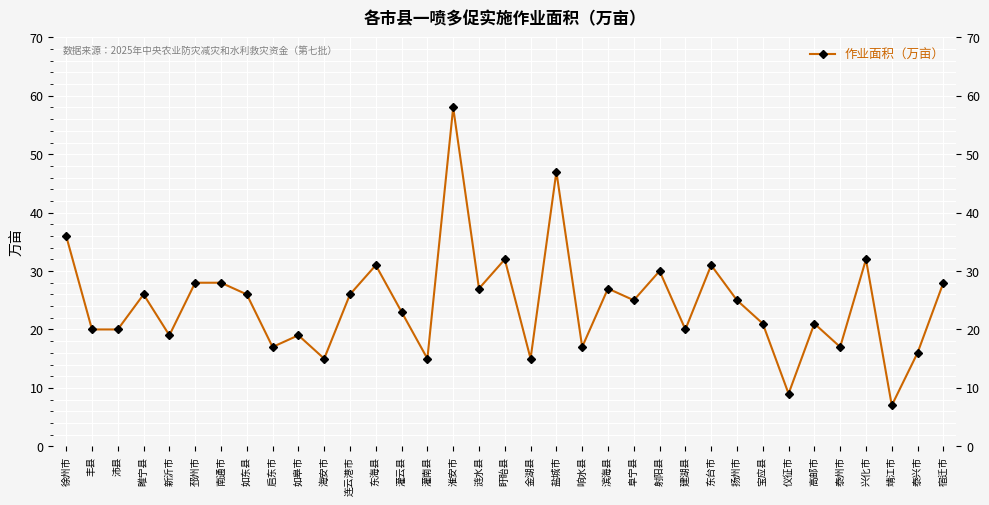

Read the value at 宿迁市, to the nearest 5.

30